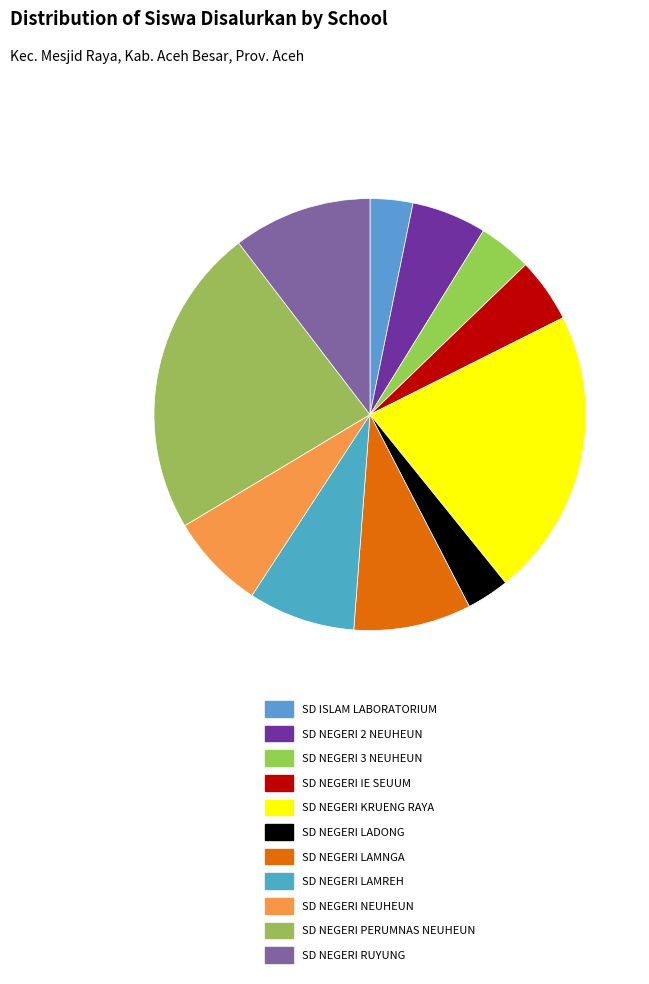

True or false: SD NEGERI IE SEUUM accounts for 5% of the total.

True